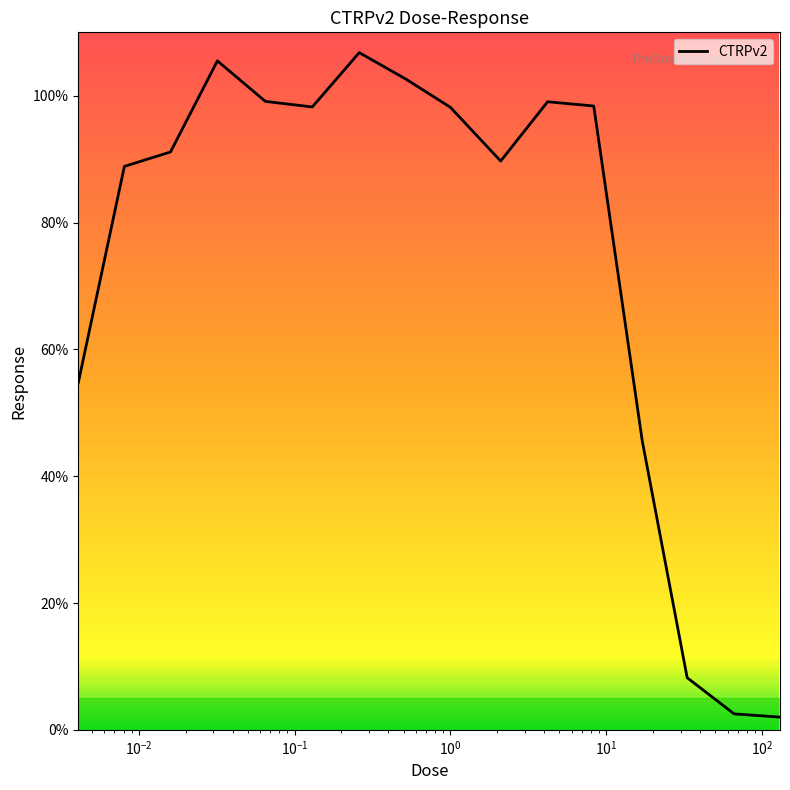

What is the difference between the maximum and minimum values?

104.8